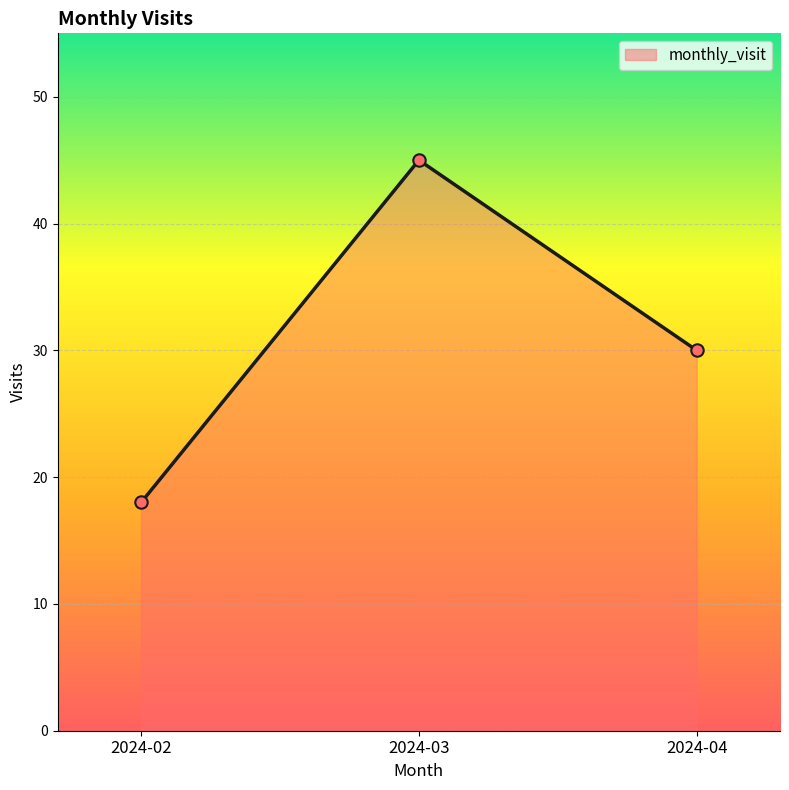

Approximately how many times larger is the value at 2024-02 compared to 2024-03?

0.4